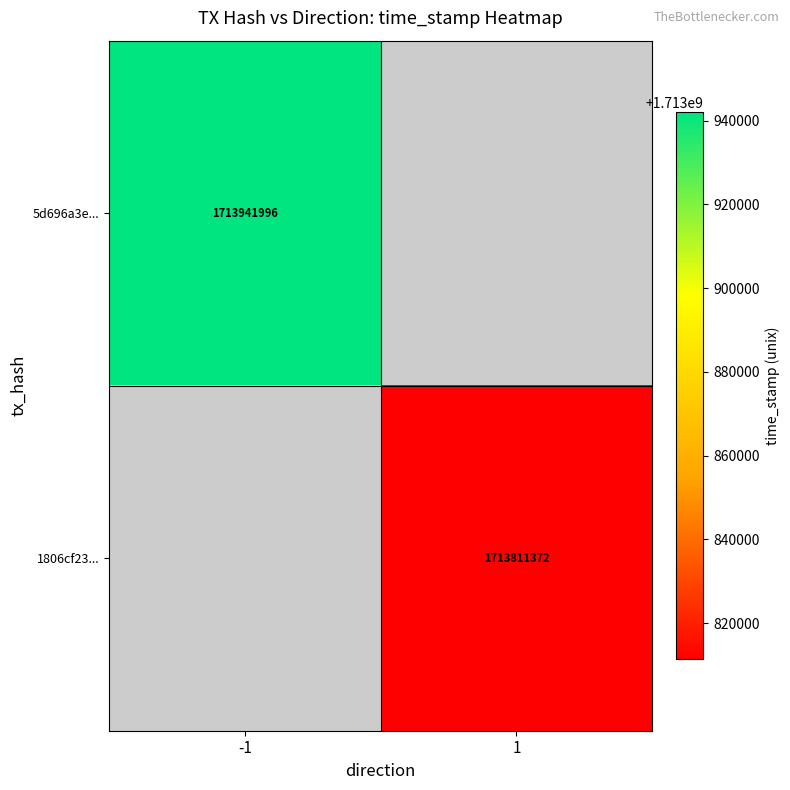

Is it true that 5d696a3e... equals 1168994972 at -1?

False